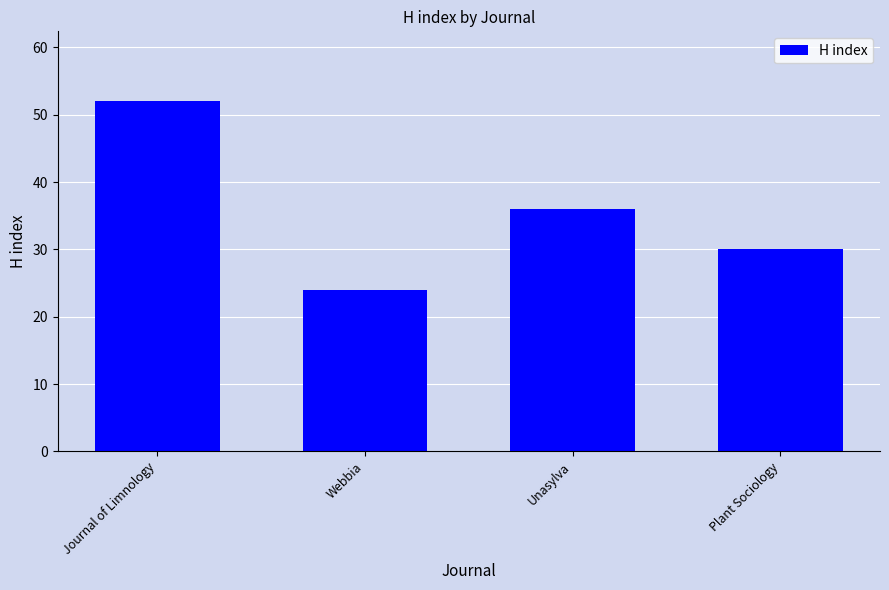

Reading right to left, transcribe all the data shown in this chart.

30	36	24	52